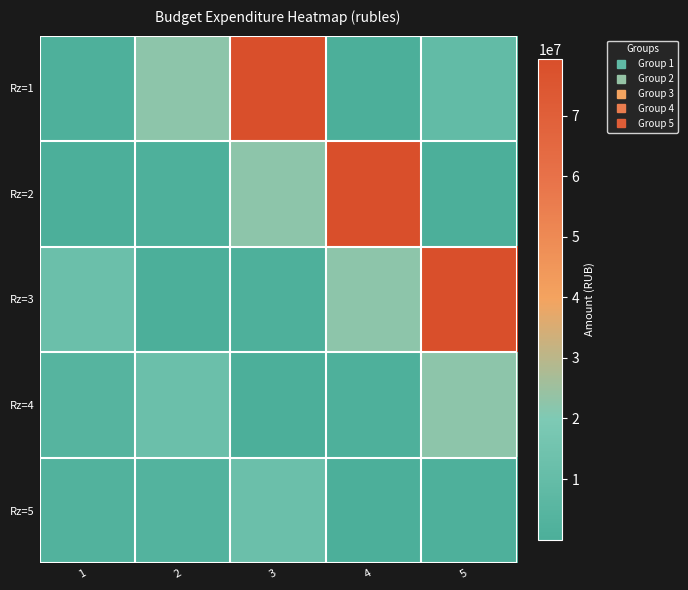

Reading right to left, extract all data points from this chart.

Rz=1: 5=9226032.0	4=233530.5	3=79259550.4	2=22429195.0	1=1104419.0
Rz=2: 5=233530.5	4=79259550.4	3=22429195.0	2=1104419.0	1=14360.0
Rz=3: 5=79259550.4	4=22429195.0	3=1104419.0	2=14360.0	1=12484743.7
Rz=4: 5=22429195.0	4=1104419.0	3=14360.0	2=12484743.7	1=4266960.0
Rz=5: 5=1104419.0	4=14360.0	3=12484743.7	2=3234266.0	1=2534034.0